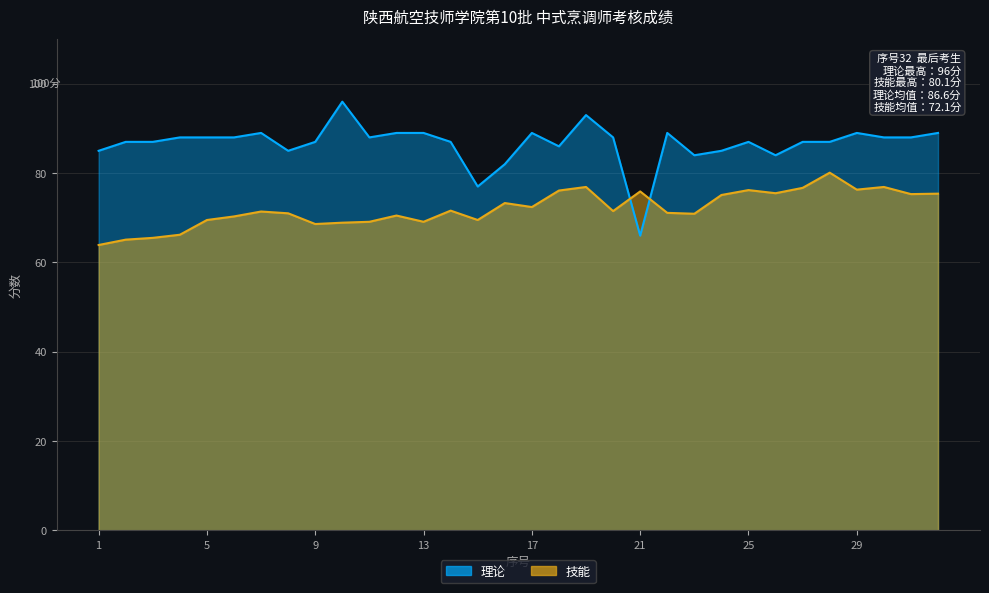

Does the chart display data point markers on the line(s)?

No